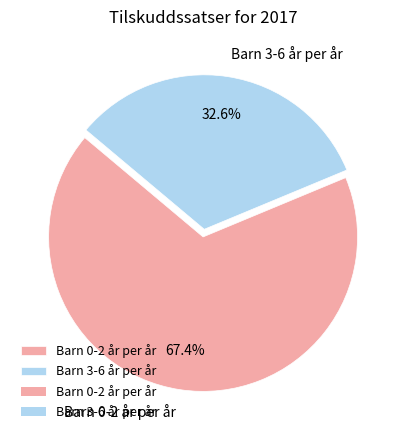

What percentage do Barn 3-6 år per år and Barn 0-2 år per år together represent?

100.0%